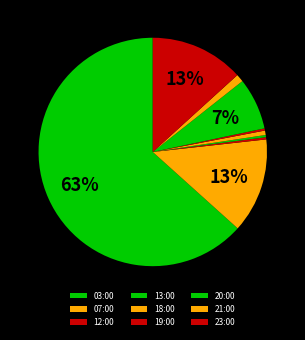

Rank the categories by value from lowest to highest.

12:00, 13:00, 19:00, 18:00, 21:00, 20:00, 23:00, 07:00, 03:00